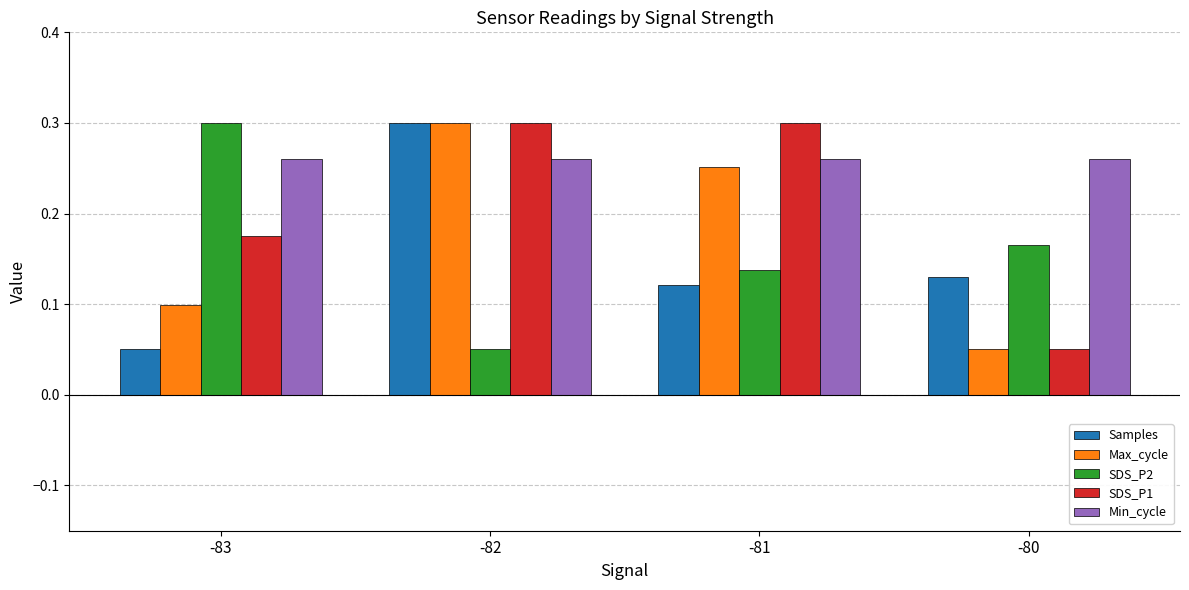

The SDS_P1 series shows 0.0 at -83. True or false?

False